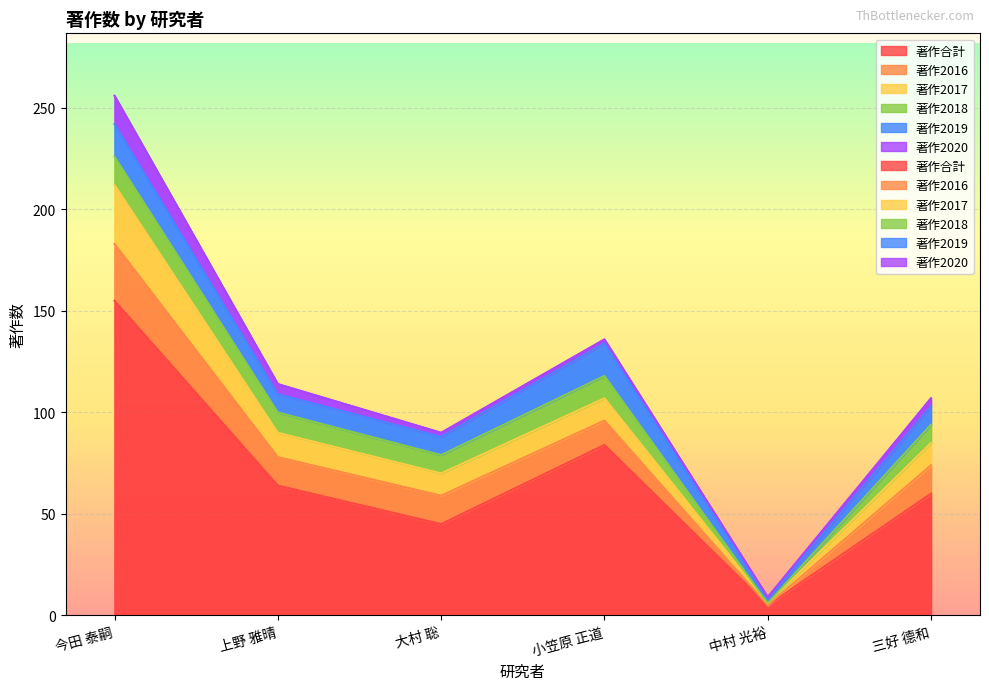

List the series in order of their peak value, highest first.

著作合計, 著作2017, 著作2016, 著作2019, 著作2018, 著作2020